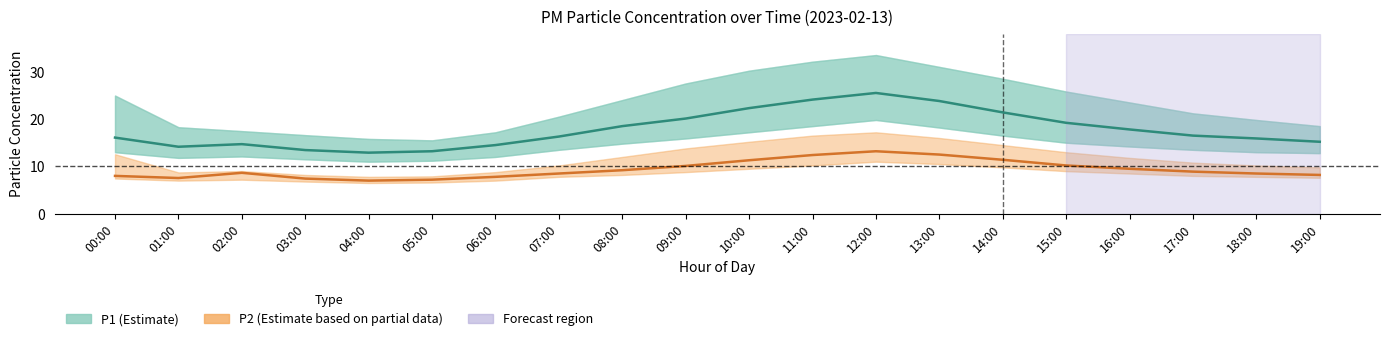

Where does the P1 mean series first go above 16?

00:00